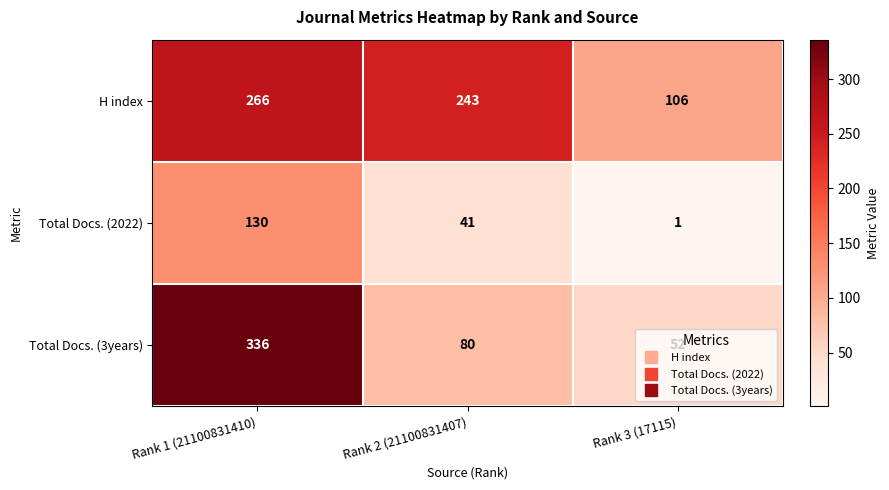

The H index series shows 106 at Rank 3 (17115). True or false?

True